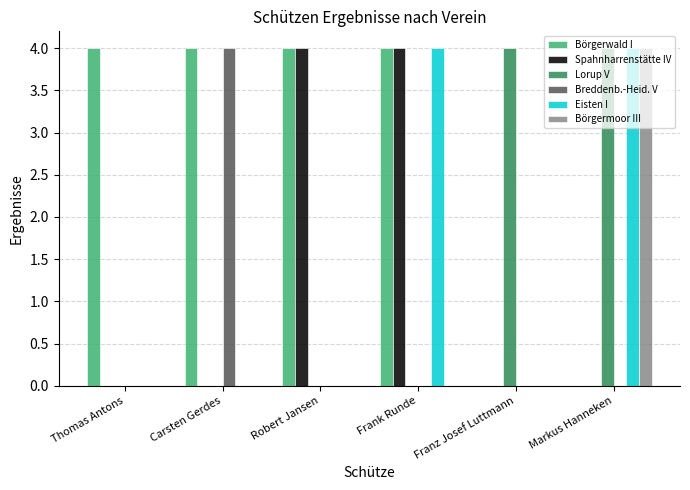

The value of Börgermoor III at Thomas Antons is 0. True or false?

True